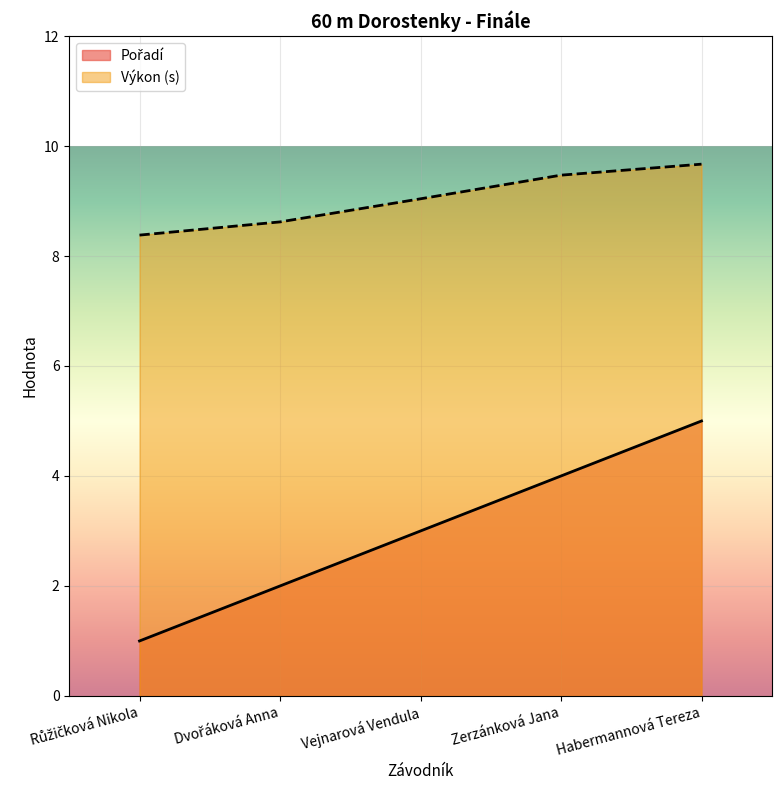

What are all the series names shown in the legend?

Pořadí, Výkon